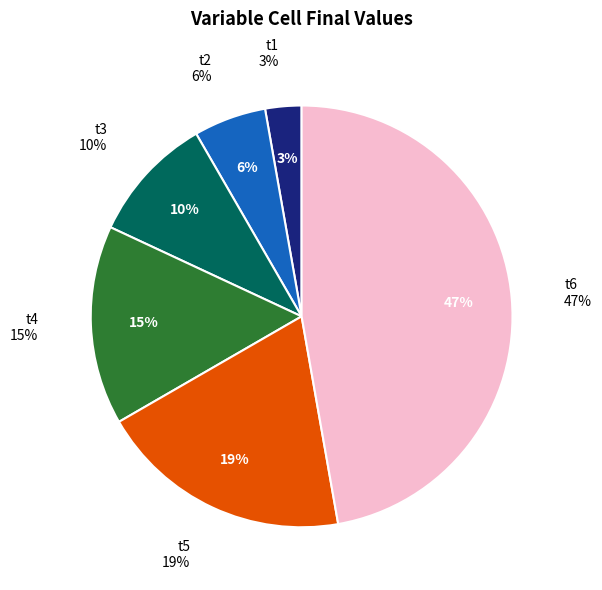

What is the smallest slice in the pie chart?

t1